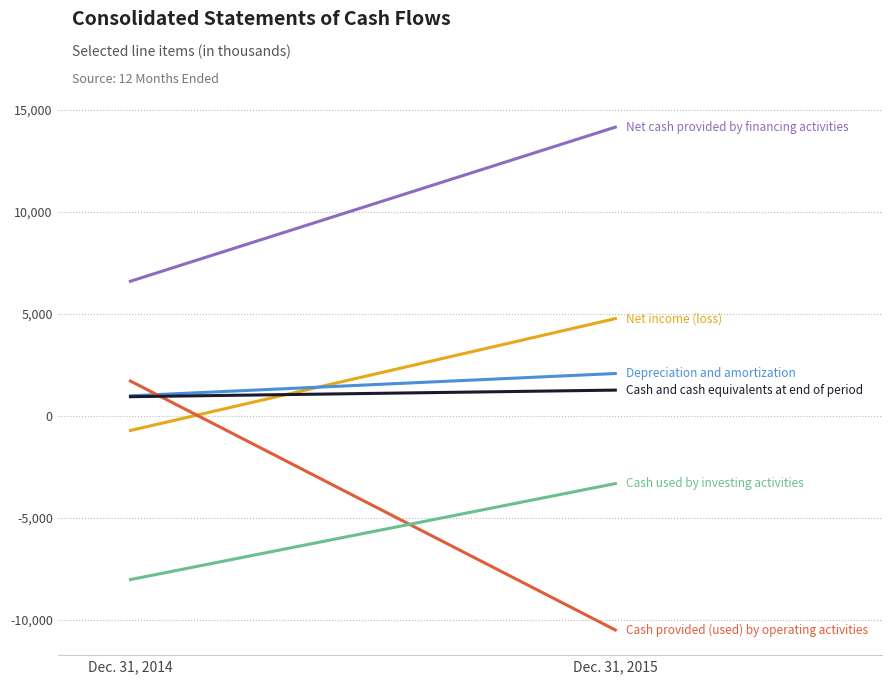

Which series changed the most between Dec. 31, 2014 and Dec. 31, 2015?

Cash provided (used) by operating activities